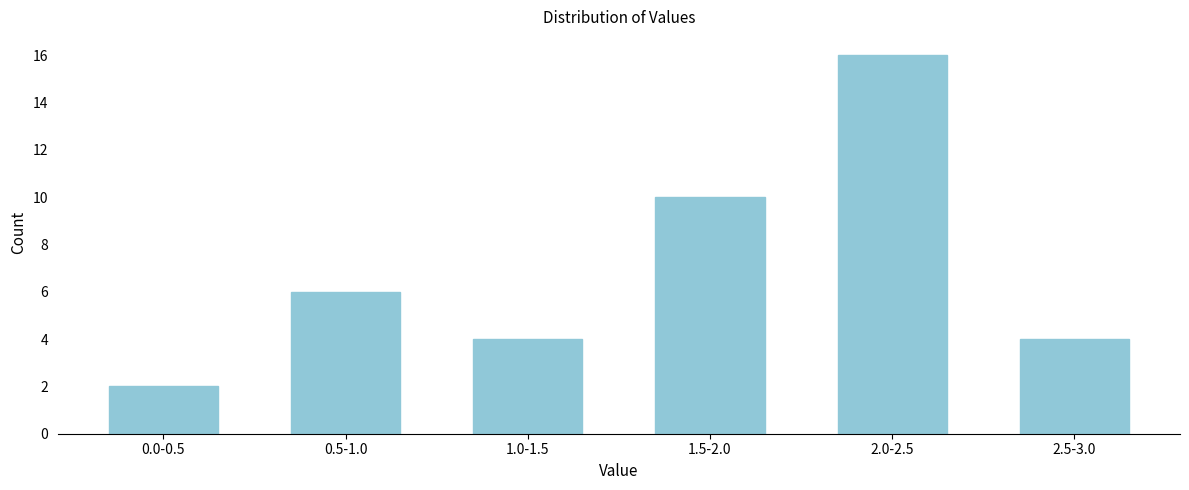

Reading left to right, what are all the values shown in this chart?

2	6	4	10	16	4